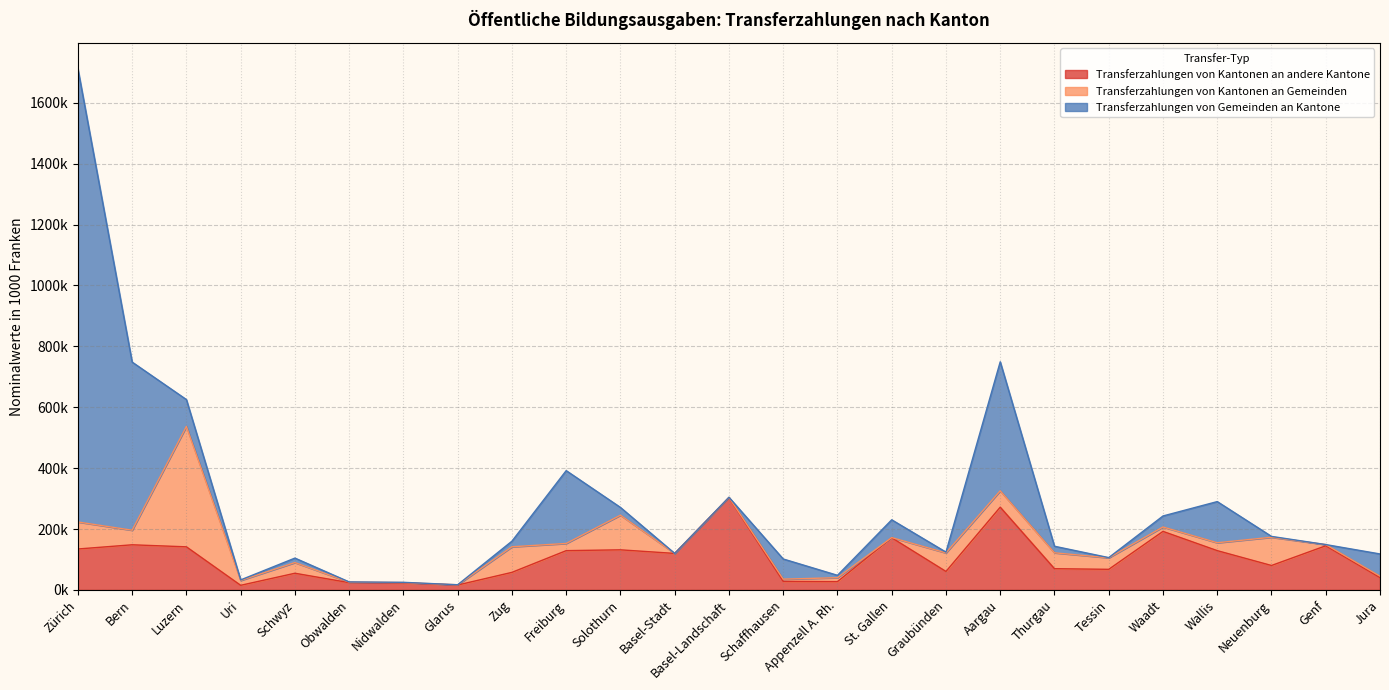

At which category does Transferzahlungen von Kantonen an Gemeinden reach its first local peak?

Luzern